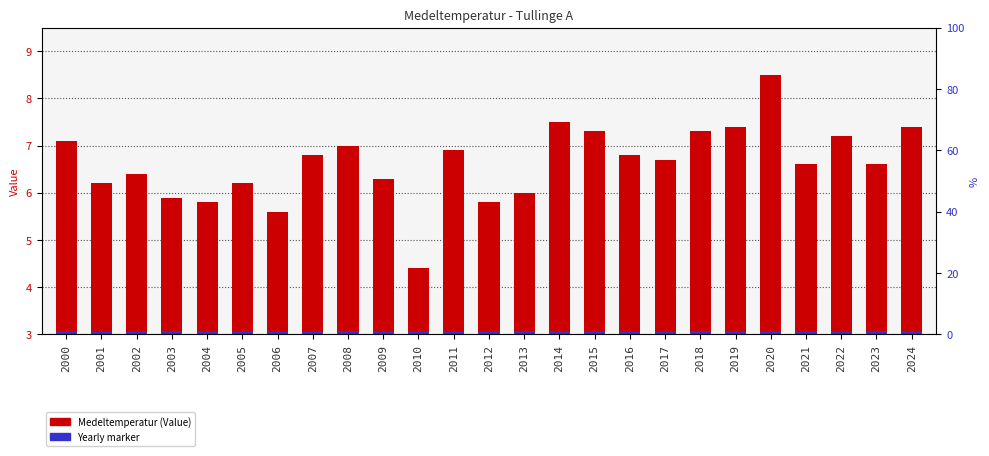

Does the chart contain any negative values?

No